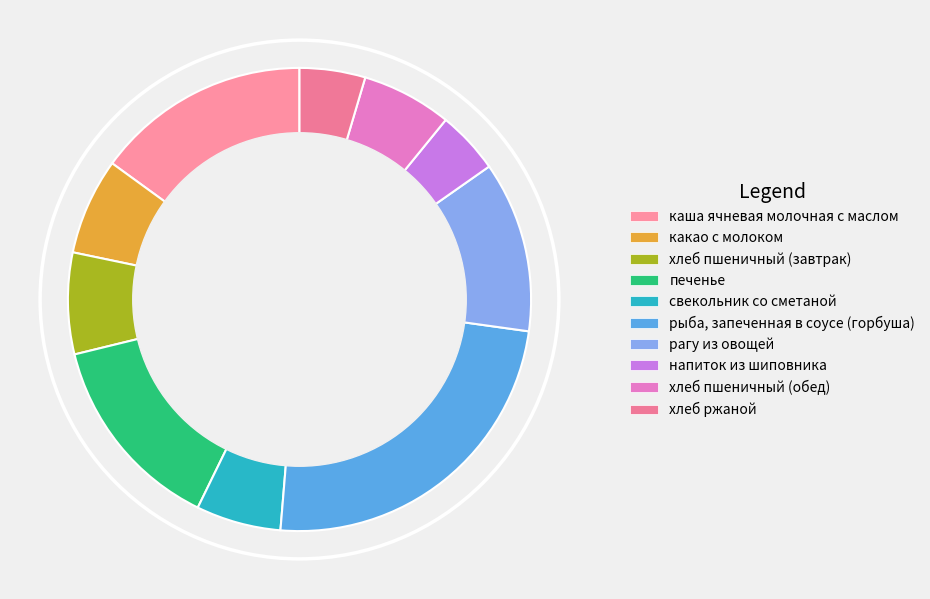

How many segments does this pie chart have?

10